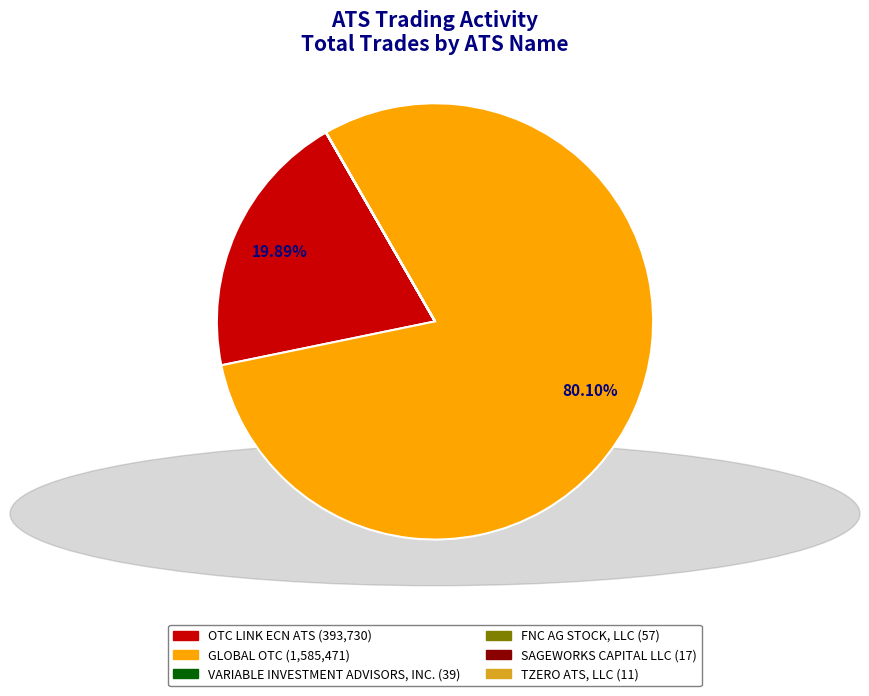

What is the largest slice in the pie chart?

GLOBAL OTC